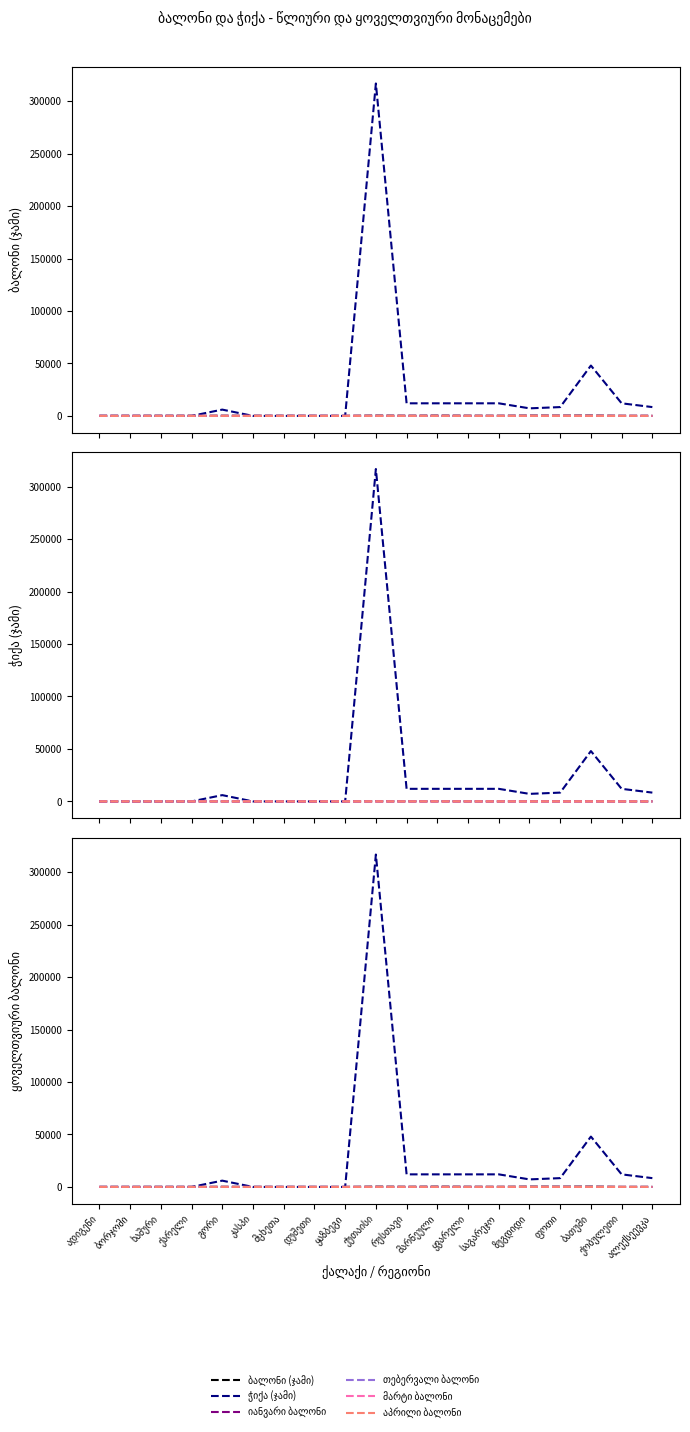

Where is მარტი ბალონი nearest to the value 13?

ყვარელი